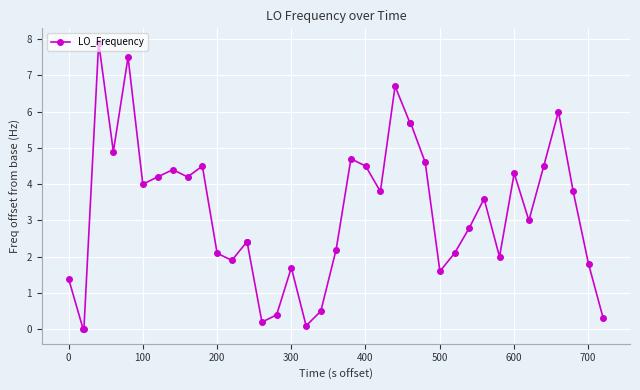

What is the sum of all values?

128.4